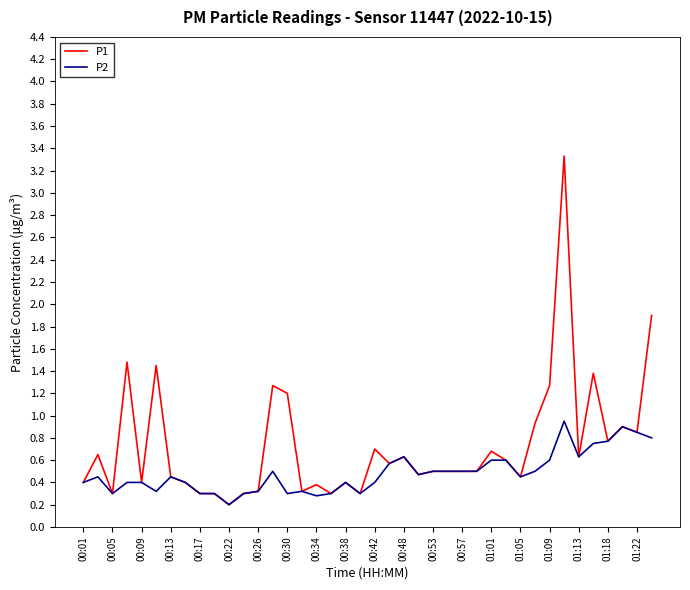

What is the highest value of the P1 series?

3.3